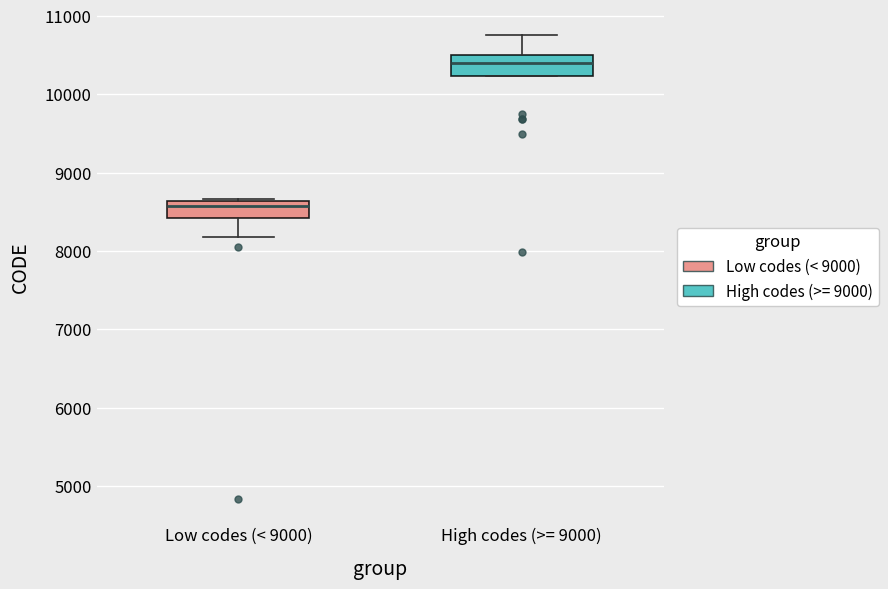

Which box's median line is the lowest?

Low codes (< 9000)